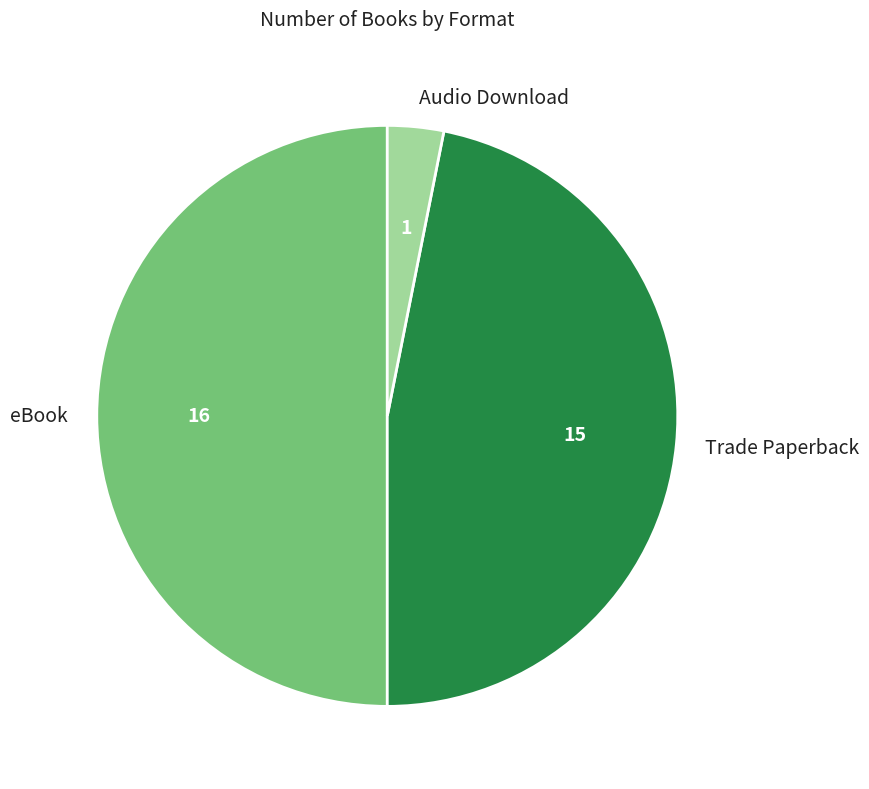

Which has a higher value, Audio Download or Trade Paperback?

Trade Paperback